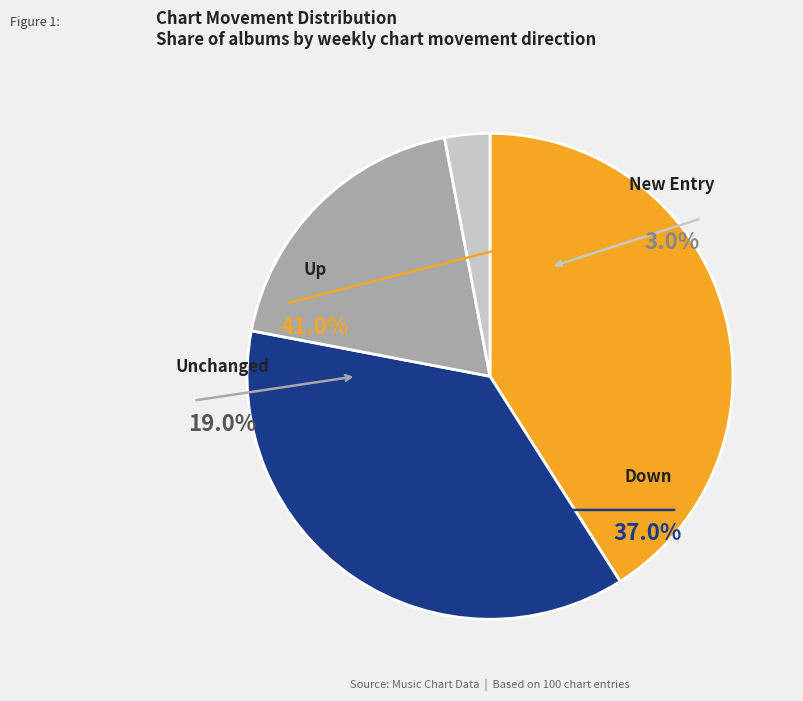

Rank the categories by value from lowest to highest.

new, -, down, up